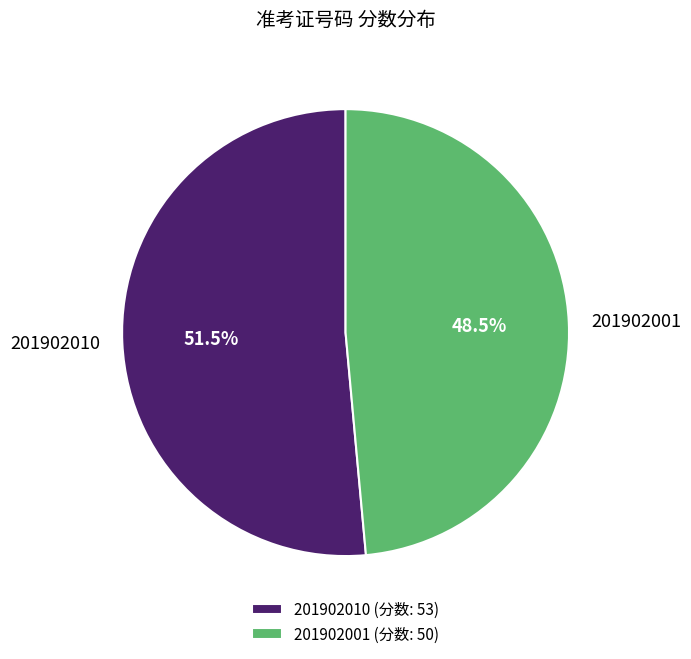

Between 201902010 and 201902001, which is larger?

201902010